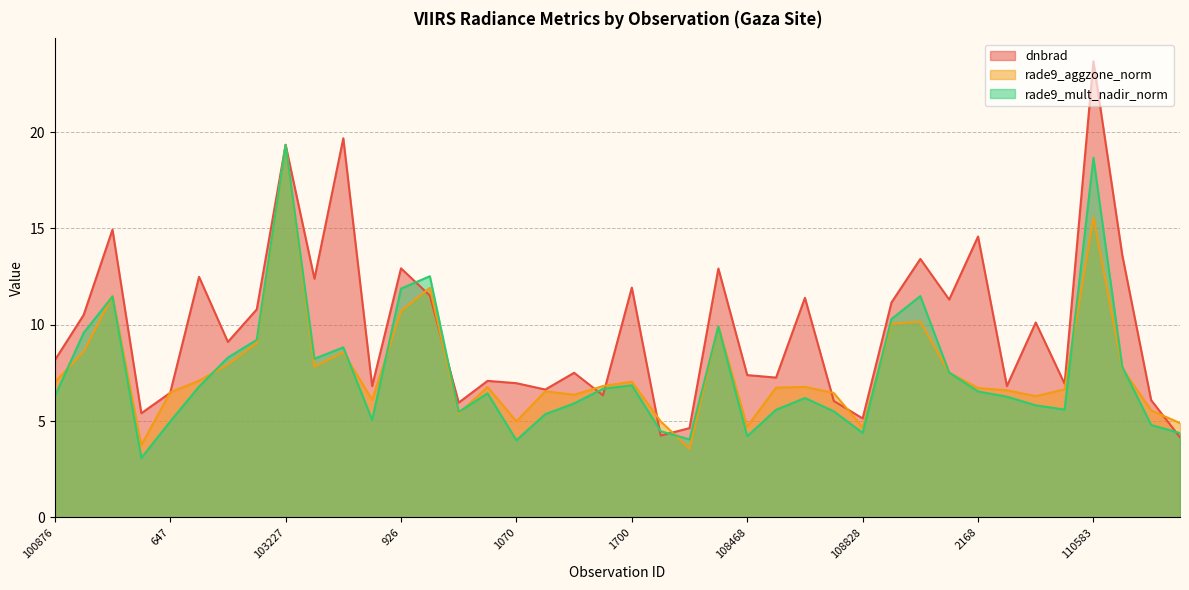

What is the value of the rade9_aggzone_norm point at the 14th from the left?

11.9